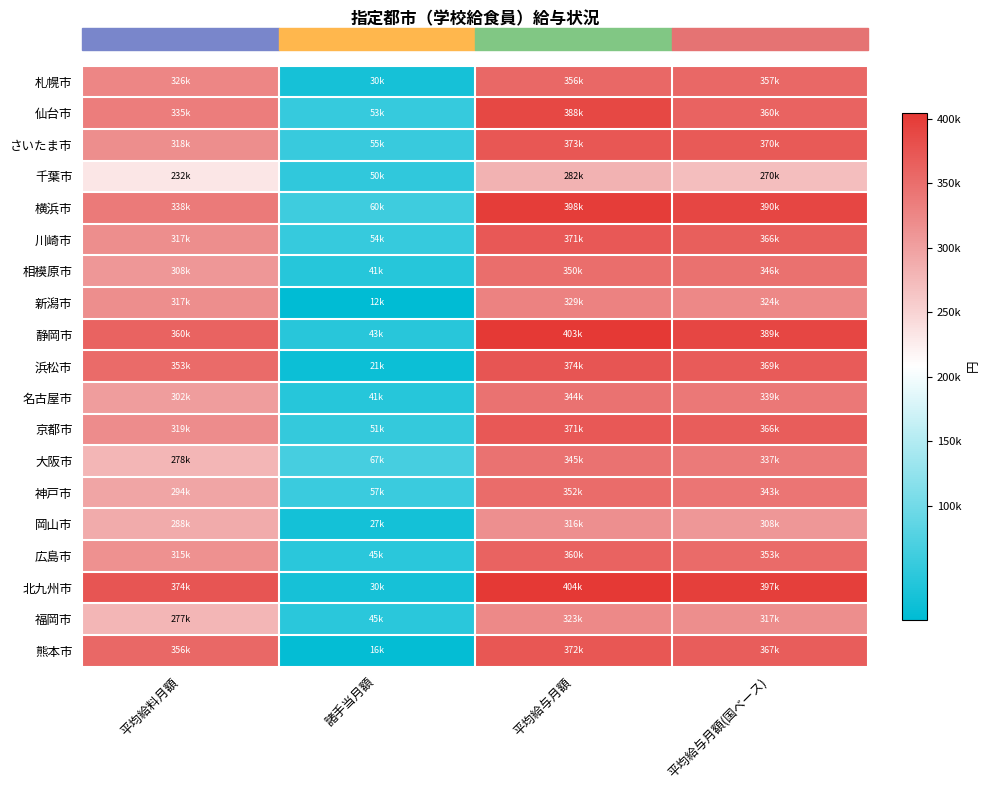

Reading left to right, what are all the values shown in this chart?

札幌市: 平均給料月額=326310	諸手当月額=30370	平均給与月額=356680	平均給与月額(国ベース)=357018
仙台市: 平均給料月額=335310	諸手当月額=53507	平均給与月額=388817	平均給与月額(国ベース)=360515
さいたま市: 平均給料月額=318654	諸手当月額=55243	平均給与月額=373897	平均給与月額(国ベース)=370239
千葉市: 平均給料月額=232482	諸手当月額=50104	平均給与月額=282586	平均給与月額(国ベース)=270103
横浜市: 平均給料月額=338546	諸手当月額=60084	平均給与月額=398630	平均給与月額(国ベース)=390431
川崎市: 平均給料月額=317491	諸手当月額=54405	平均給与月額=371896	平均給与月額(国ベース)=366010
相模原市: 平均給料月額=308266	諸手当月額=41855	平均給与月額=350121	平均給与月額(国ベース)=346949
新潟市: 平均給料月額=317904	諸手当月額=12052	平均給与月額=329956	平均給与月額(国ベース)=324725
静岡市: 平均給料月額=360196	諸手当月額=43597	平均給与月額=403793	平均給与月額(国ベース)=389974
浜松市: 平均給料月額=353722	諸手当月額=21267	平均給与月額=374989	平均給与月額(国ベース)=369216
名古屋市: 平均給料月額=302992	諸手当月額=41816	平均給与月額=344808	平均給与月額(国ベース)=339680
京都市: 平均給料月額=319258	諸手当月額=51963	平均給与月額=371221	平均給与月額(国ベース)=366707
大阪市: 平均給料月額=278308	諸手当月額=67061	平均給与月額=345369	平均給与月額(国ベース)=337695
神戸市: 平均給料月額=294708	諸手当月額=57729	平均給与月額=352437	平均給与月額(国ベース)=343240
岡山市: 平均給料月額=288592	諸手当月額=27656	平均給与月額=316248	平均給与月額(国ベース)=308921
広島市: 平均給料月額=315277	諸手当月額=45102	平均給与月額=360379	平均給与月額(国ベース)=353925
北九州市: 平均給料月額=374402	諸手当月額=30184	平均給与月額=404586	平均給与月額(国ベース)=397780
福岡市: 平均給料月額=277565	諸手当月額=45672	平均給与月額=323237	平均給与月額(国ベース)=317790
熊本市: 平均給料月額=356355	諸手当月額=16597	平均給与月額=372952	平均給与月額(国ベース)=367672